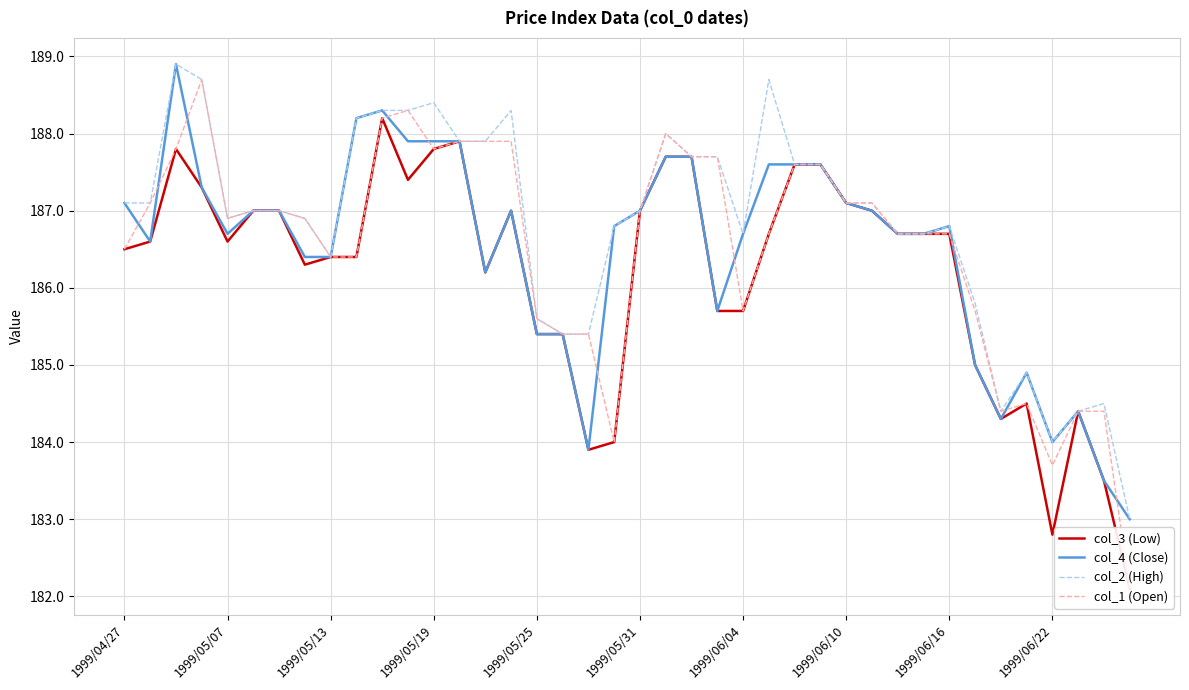

At how many categories does at least one series exceed 187?

19